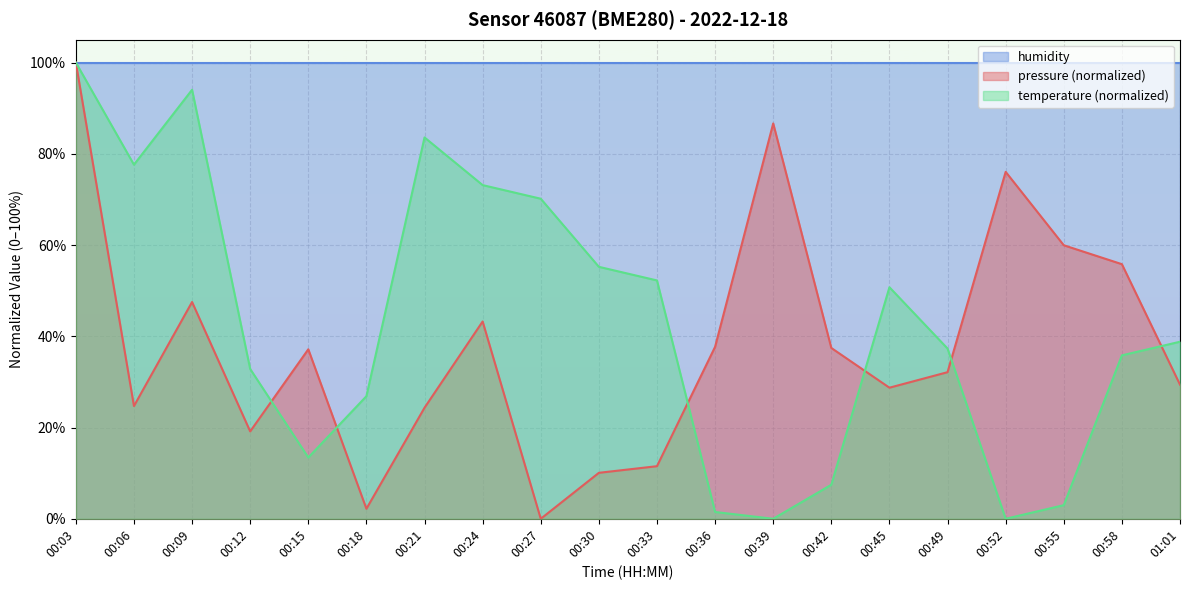

What is the sum of all pressure values?

763.7